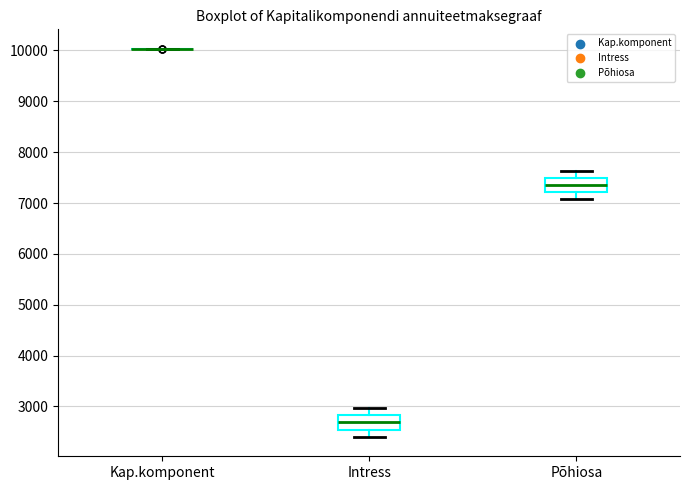

Reading left to right, transcribe this box plot: for each box, give where its median line is, the range the box spans, and where its two whiskers end, as read against the y-axis. The values are not printed on the chart, so give them approximately, as read against the axis.

Kap.komponent: box collapsed to a line at 10000, whiskers 10000 to 10000
Intress: median 2700, box 2500 to 2800, whiskers 2400 to 3000
Põhiosa: median 7300, box 7200 to 7500, whiskers 7100 to 7600